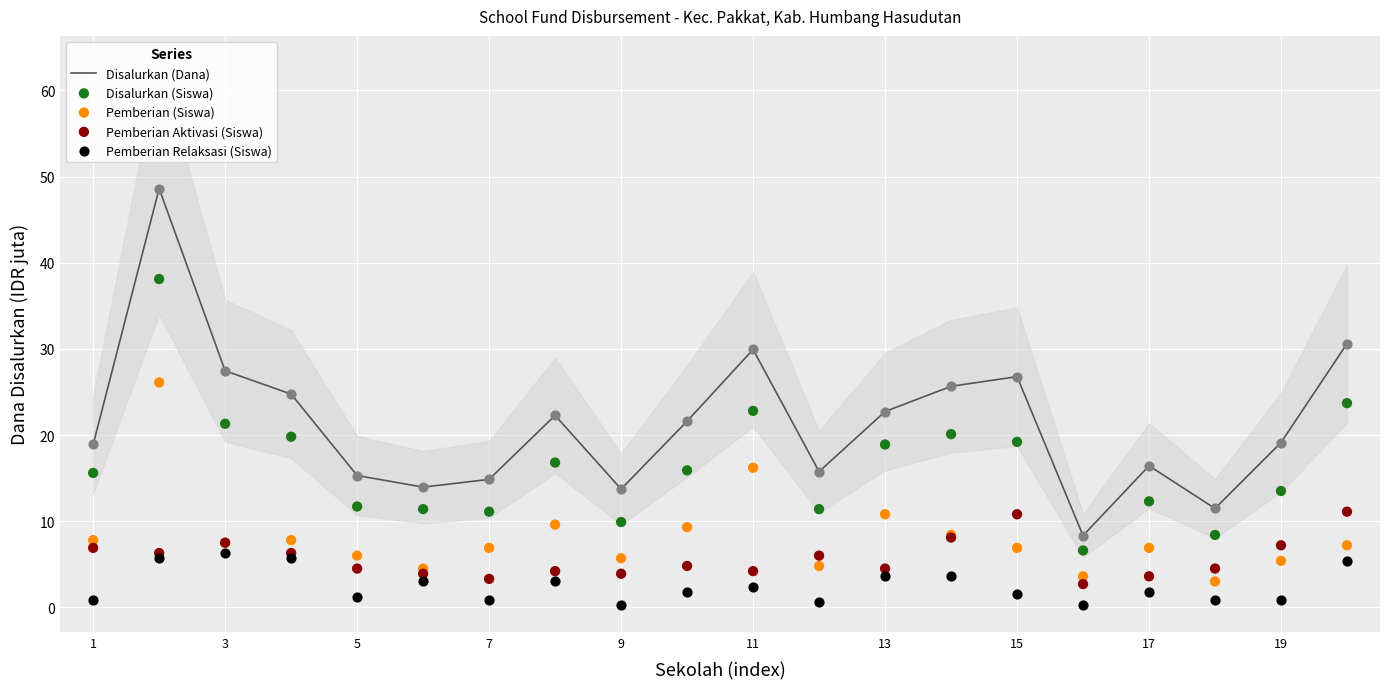

Which series has the largest total across all categories?

Disalurkan (Dana)